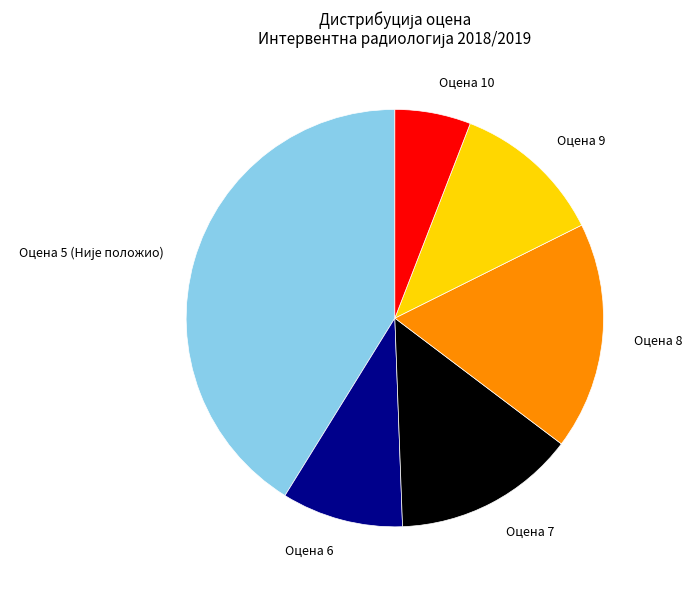

Which category has the smallest portion of the pie?

Оцена 10